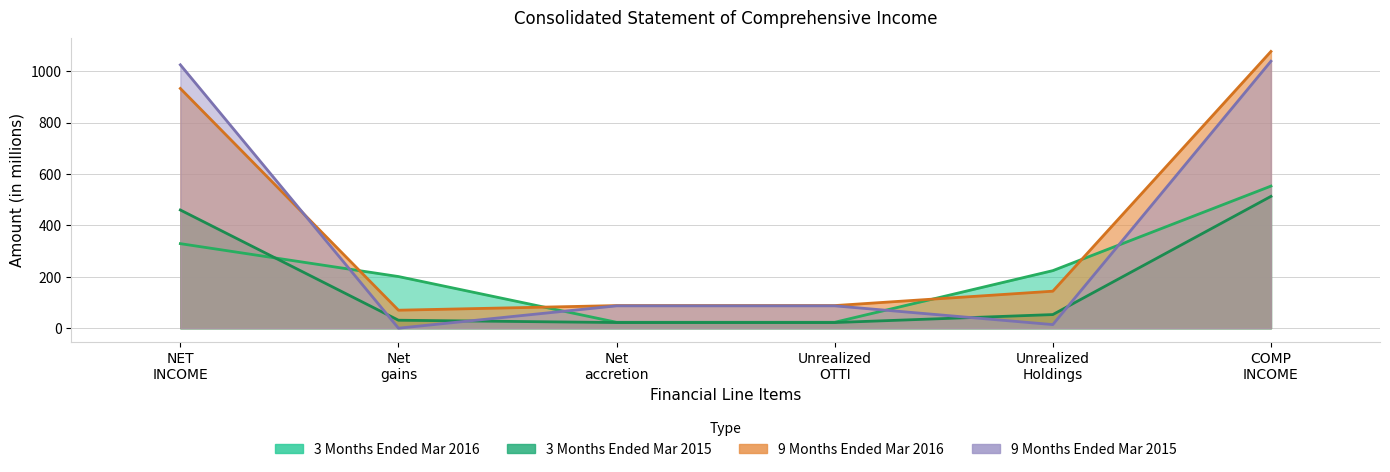

Between COMP INCOME and Net gains, which is larger?

COMP INCOME